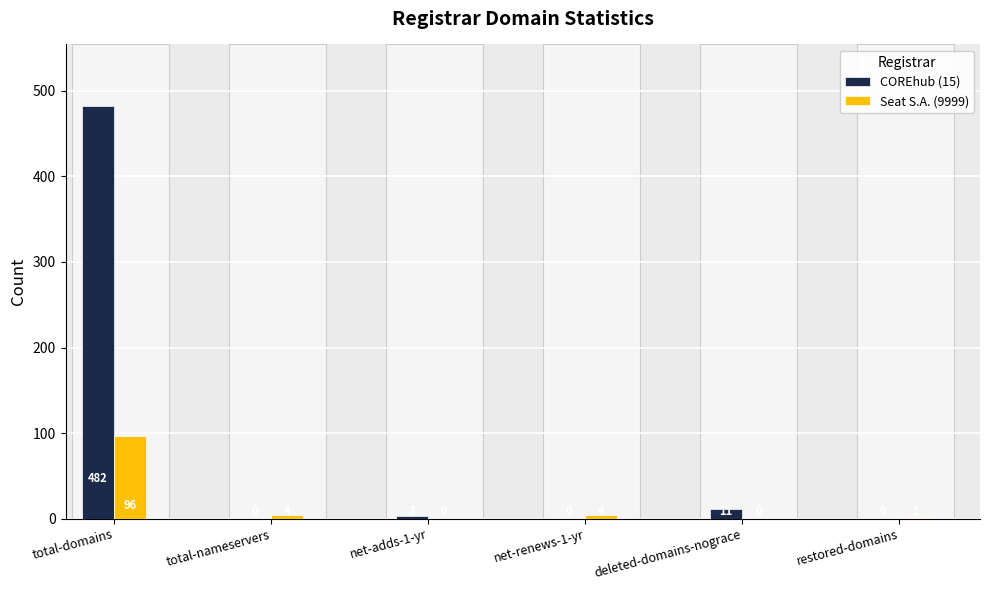

Where is COREhub (15) nearest to the value 241?

deleted-domains-nograce